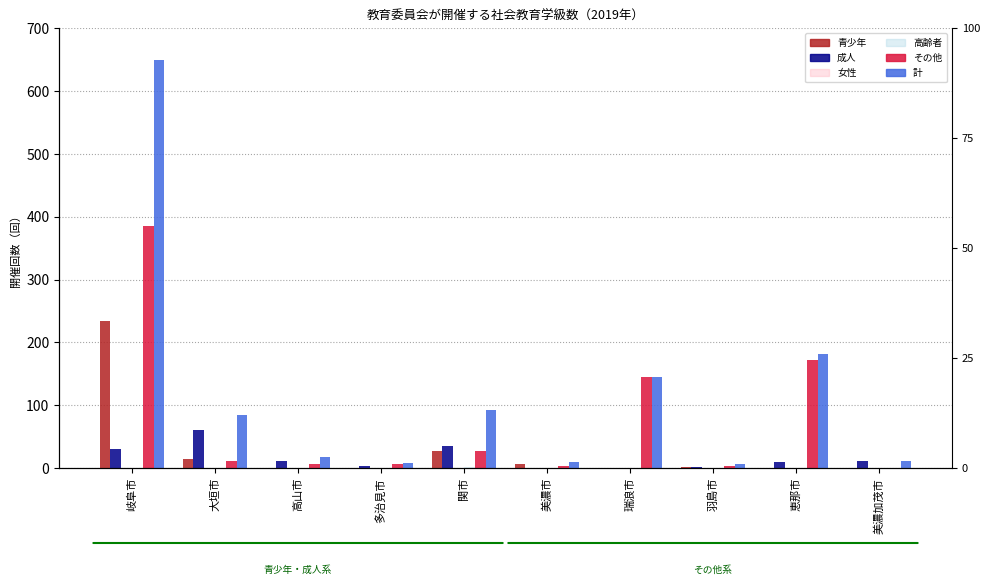

How many distinct data groups are displayed?

6